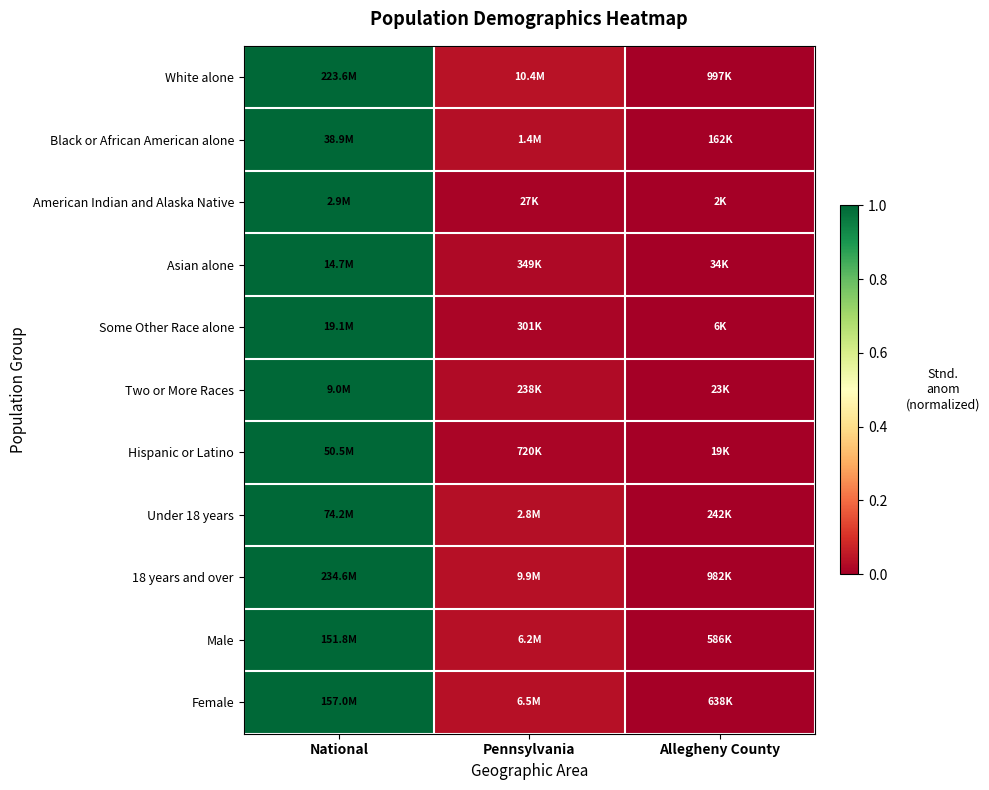

Reading left to right, what are all the values shown in this chart?

White alone: National=1.0	Pennsylvania=0.0	Allegheny County=0.0
Black or African American alone: National=1.0	Pennsylvania=0.0	Allegheny County=0.0
American Indian and Alaska Native: National=1.0	Pennsylvania=0.0	Allegheny County=0.0
Asian alone: National=1.0	Pennsylvania=0.0	Allegheny County=0.0
Some Other Race alone: National=1.0	Pennsylvania=0.0	Allegheny County=0.0
Two or More Races: National=1.0	Pennsylvania=0.0	Allegheny County=0.0
Hispanic or Latino: National=1.0	Pennsylvania=0.0	Allegheny County=0.0
Under 18 years: National=1.0	Pennsylvania=0.0	Allegheny County=0.0
18 years and over: National=1.0	Pennsylvania=0.0	Allegheny County=0.0
Male: National=1.0	Pennsylvania=0.0	Allegheny County=0.0
Female: National=1.0	Pennsylvania=0.0	Allegheny County=0.0